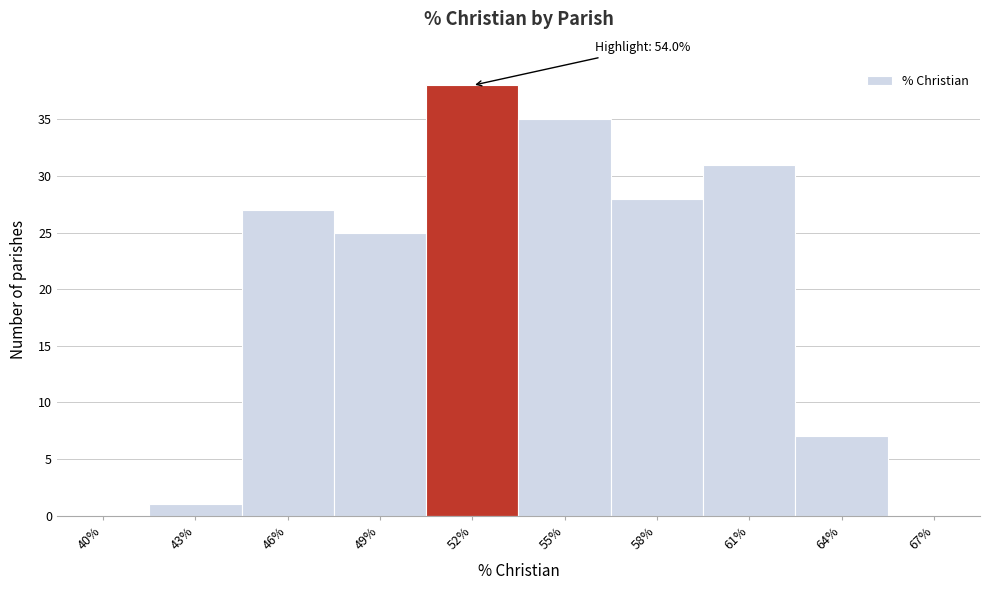

Reading left to right, list all the values displayed in this chart.

40%=0	43%=1	46%=27	49%=25	52%=38	55%=35	58%=28	61%=31	64%=7	67%=0